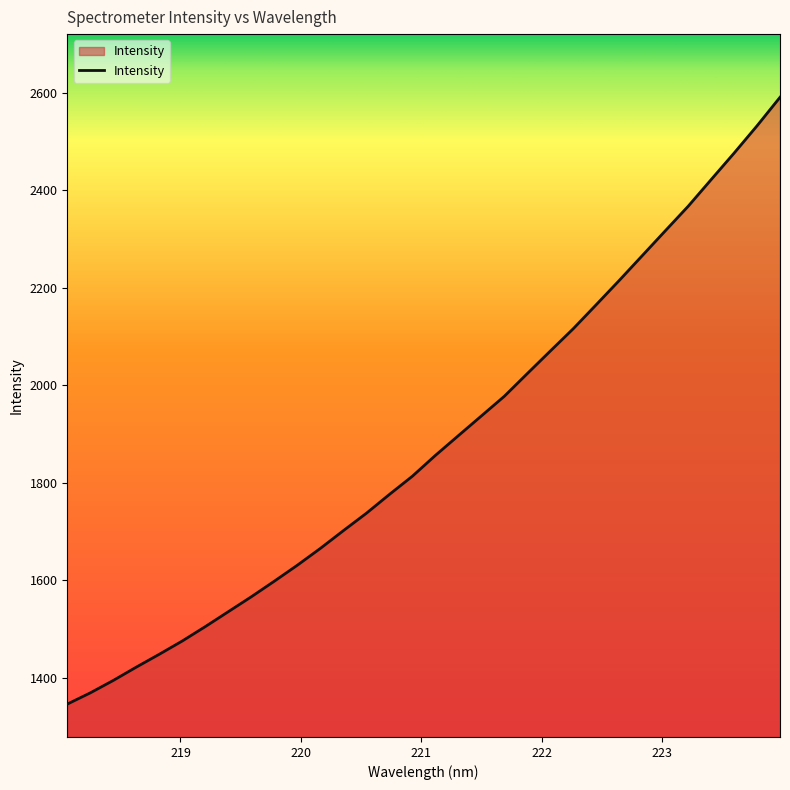

True or false: there are more than 1 points higher than both neighbors.

False